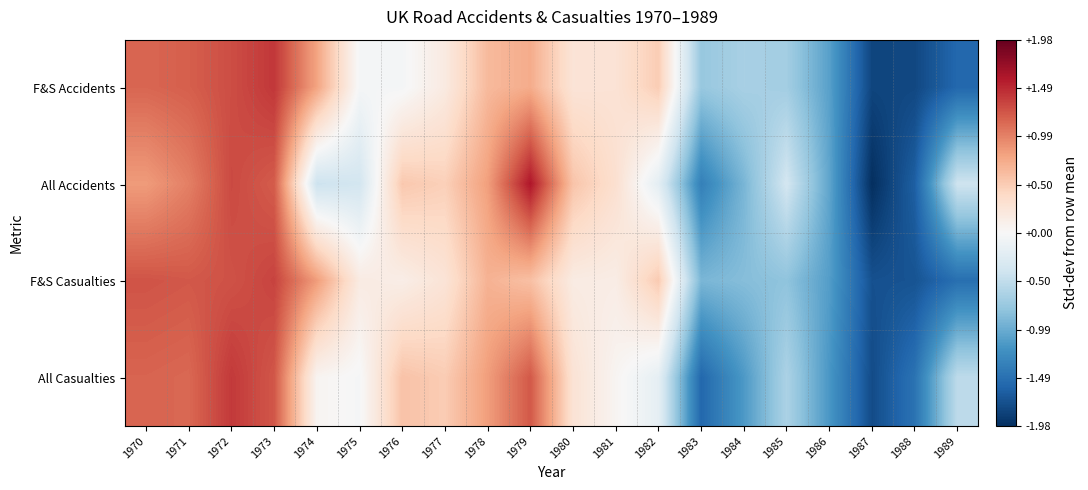

At 1988, list the series in order from largest to smallest.

All Casualties, All Accidents, F&S Casualties, F&S Accidents